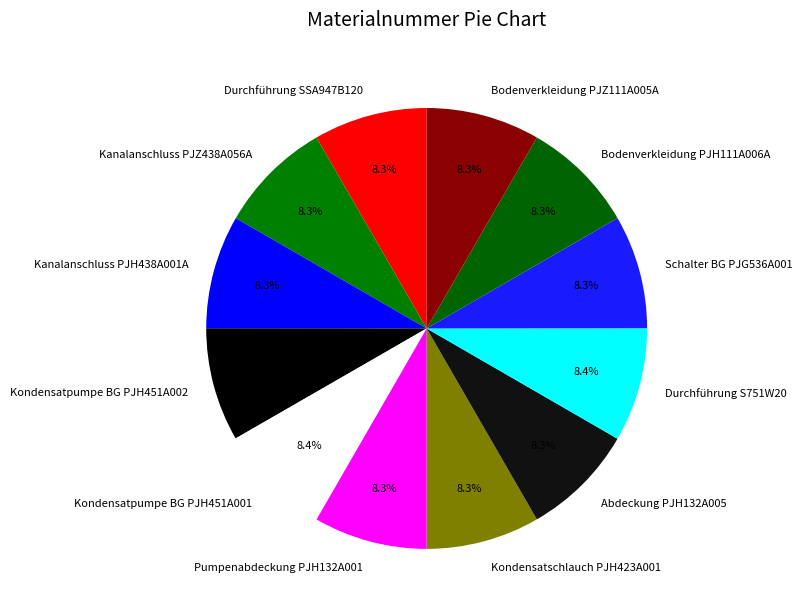

Does Bodenverkleidung PJH111A006A represent more than half of the total?

No